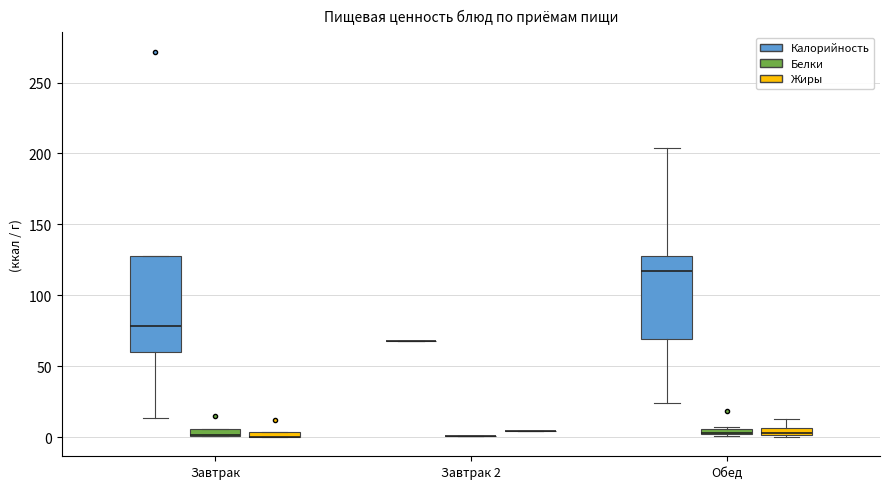

Comparing the boxes themselves (not the whiskers), which one is the tallest?

Завтрак (Калорийность)